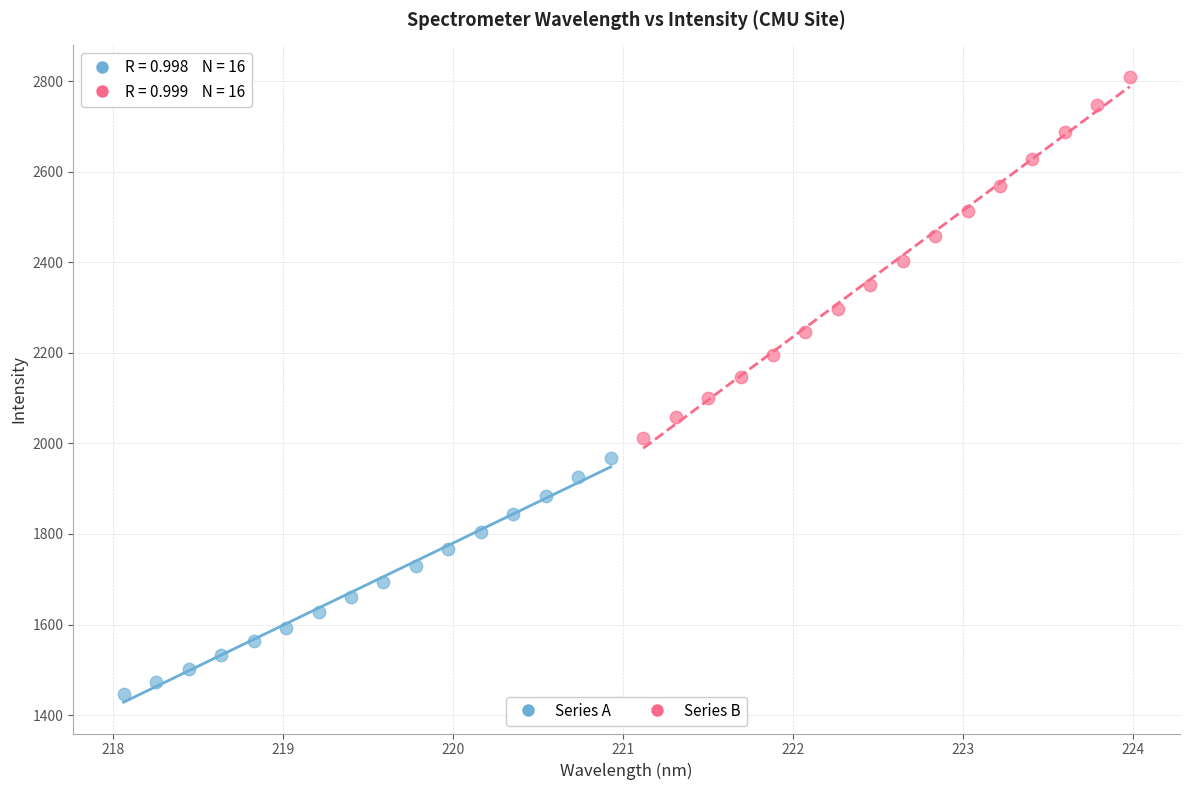

Which series has the largest Y range (max minus min)?

Series B